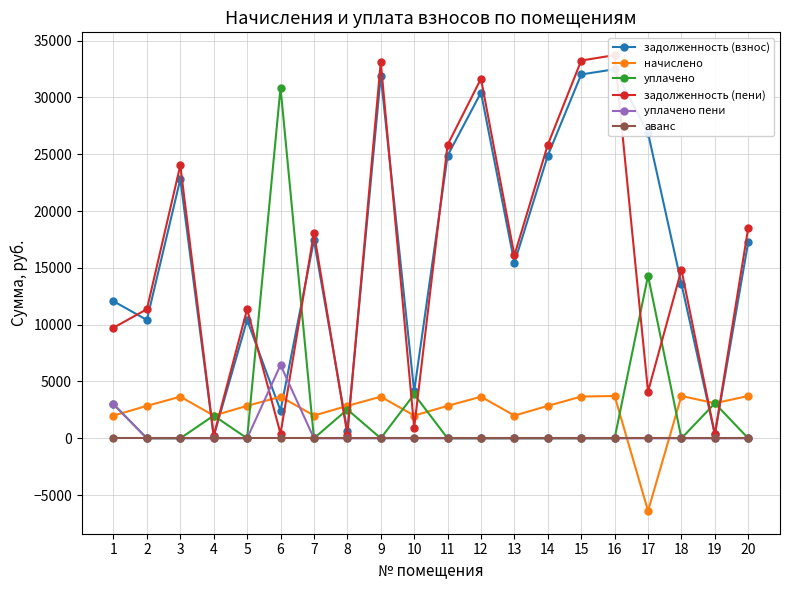

Reading right to left, list all the values displayed in this chart.

задолженность (взнос): 17289.4	342.6	13593.0	26870.7	32479.4	32020.6	24882.2	15437.8	30426.1	24871.9	4135.9	31911.4	634.8	17437.8	2441.4	10413.5	183.8	22804.4	10413.5	12064.6
начислено: 3726.4	3082.9	3726.4	-6390.8	3726.4	3673.8	2854.8	2000.7	3662.1	2854.8	2000.7	3662.1	2854.8	2000.7	3662.1	2854.8	2000.7	3662.1	2854.8	2000.7
уплачено: 0.0	3082.9	0.0	14314.0	0.0	0.0	0.0	0.0	0.0	0.0	3875.5	0.0	2534.4	0.0	30867.1	0.0	2000.7	0.0	0.0	3000.0
задолженность (пени): 18531.5	342.6	14835.1	4110.6	33721.5	33245.2	25833.8	16104.7	31646.8	25823.5	927.3	33132.1	317.2	18104.7	406.9	11365.1	222.3	24025.1	11365.1	9731.5
уплачено пени: 0.0	0.0	0.0	0.0	0.0	0.0	0.0	0.0	0.0	0.0	0.0	0.0	1.3	0.0	6454.6	0.0	0.0	0.0	0.0	3000.0
аванс: 0.0	0.0	0.0	0.0	0.0	0.0	0.0	0.0	0.0	0.0	0.0	0.0	0.0	0.0	0.0	0.0	0.0	0.0	0.0	0.0